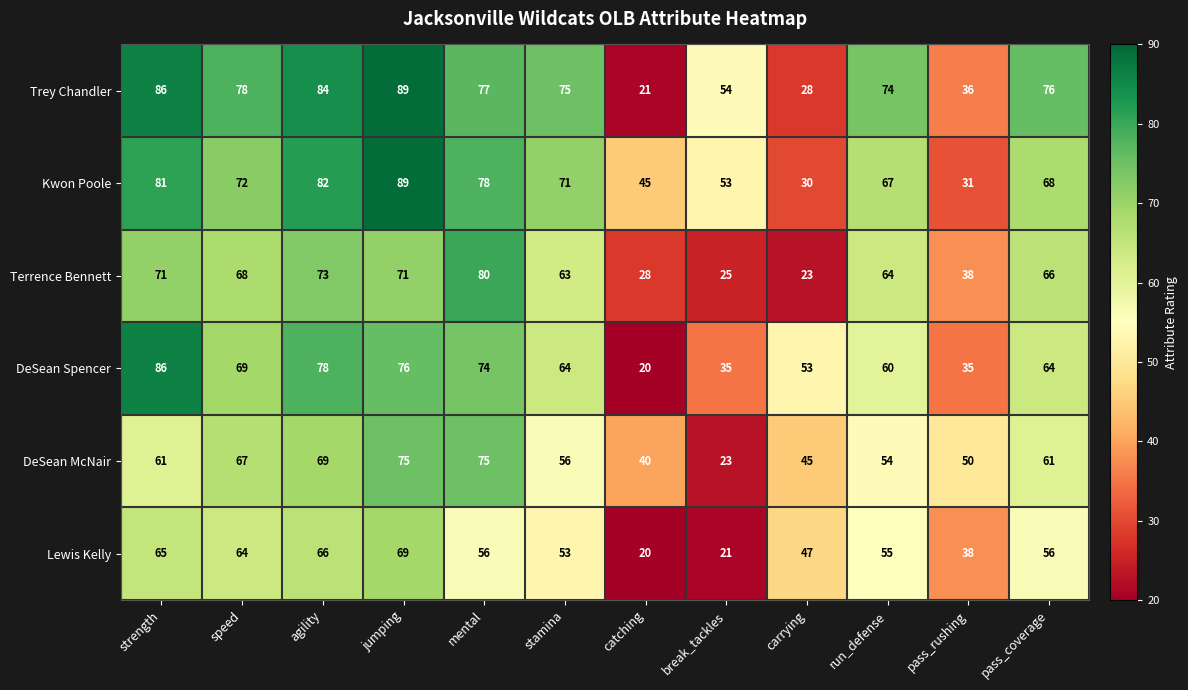

The value of Trey Chandler at jumping is 89. True or false?

True